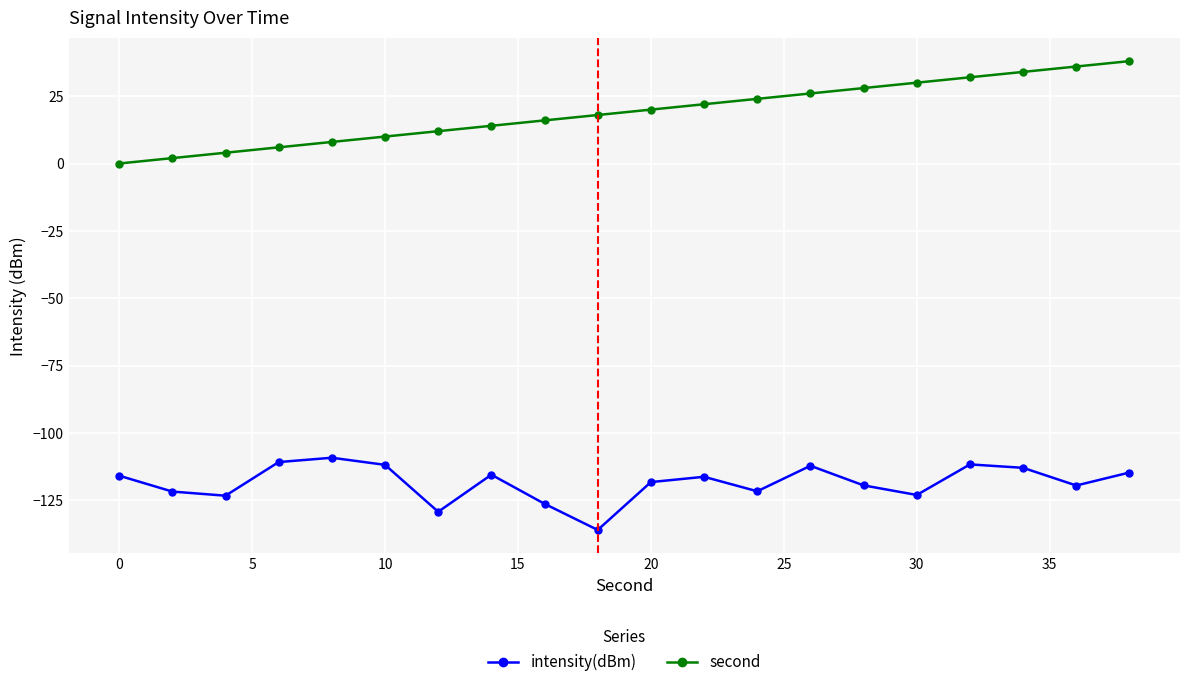

In intensity(dBm), how many points are higher than both neighbors (excluding endpoints)?

5